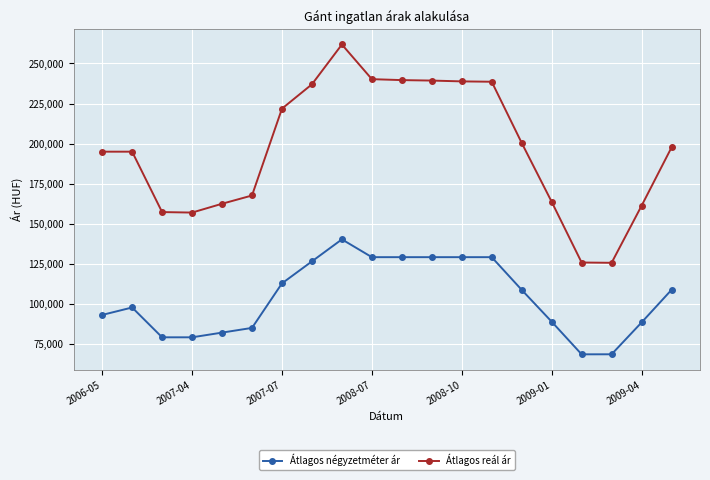

What is the average value of the Átlagos négyzetméter ár series?

103693